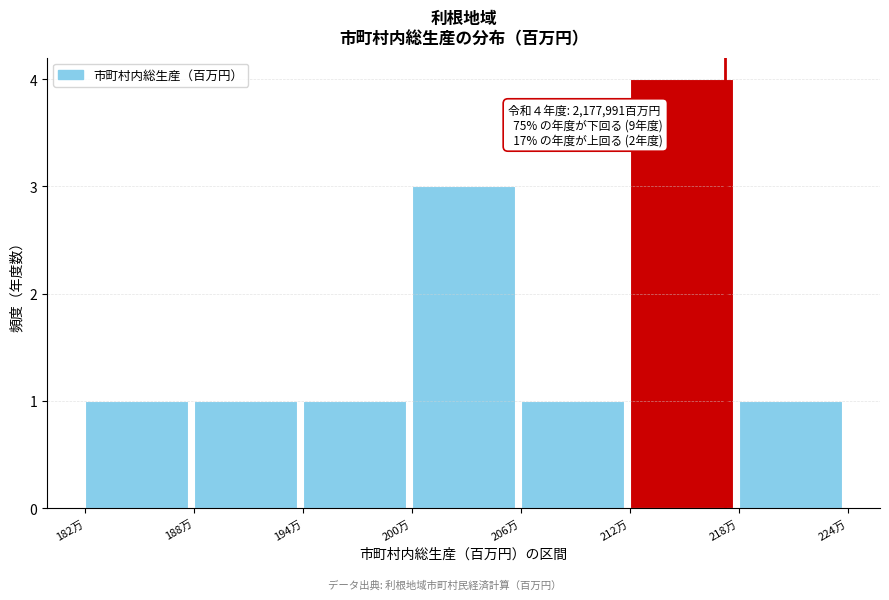

Reading left to right, extract all data points from this chart.

1	1	1	3	1	4	1